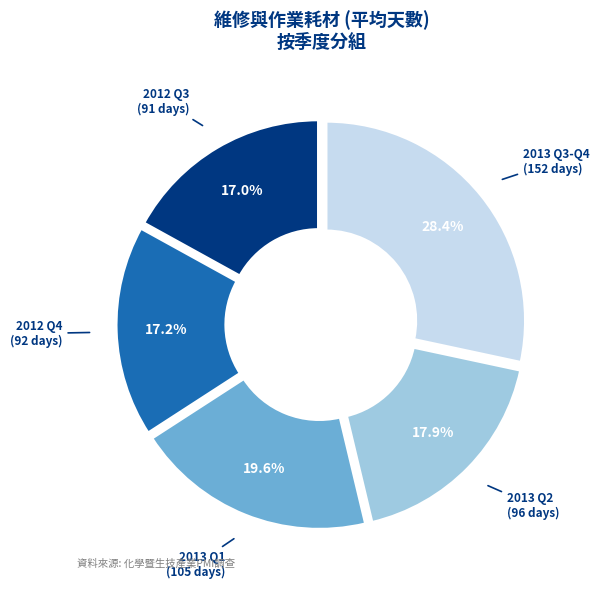

Is there any slice that represents more than half of the pie?

No